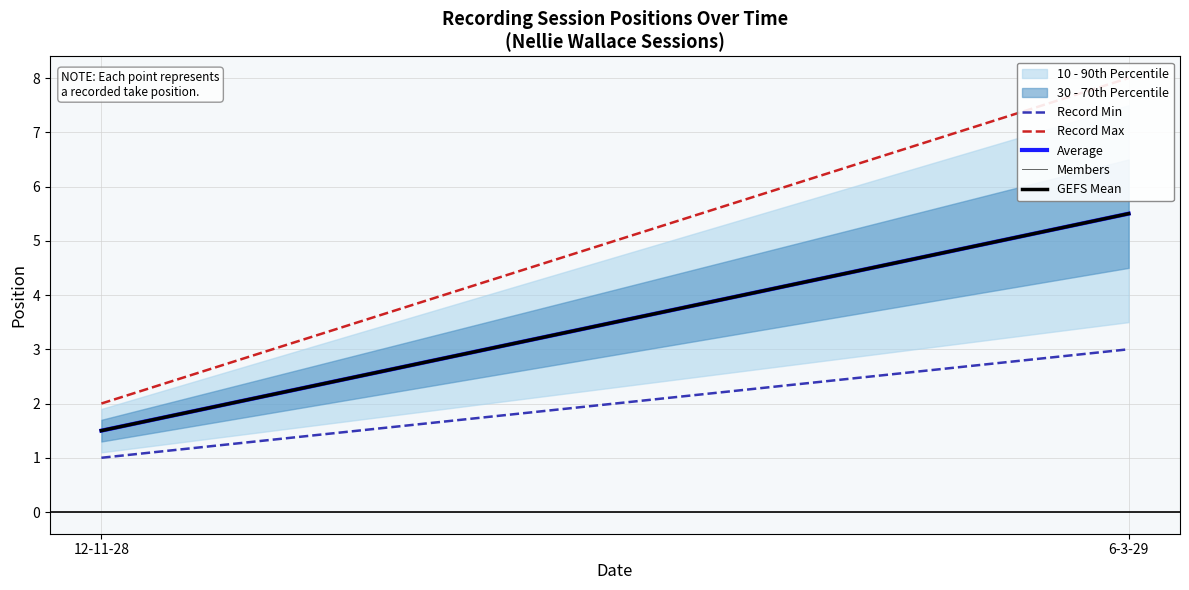

Which series has the largest total across all categories?

Record Max